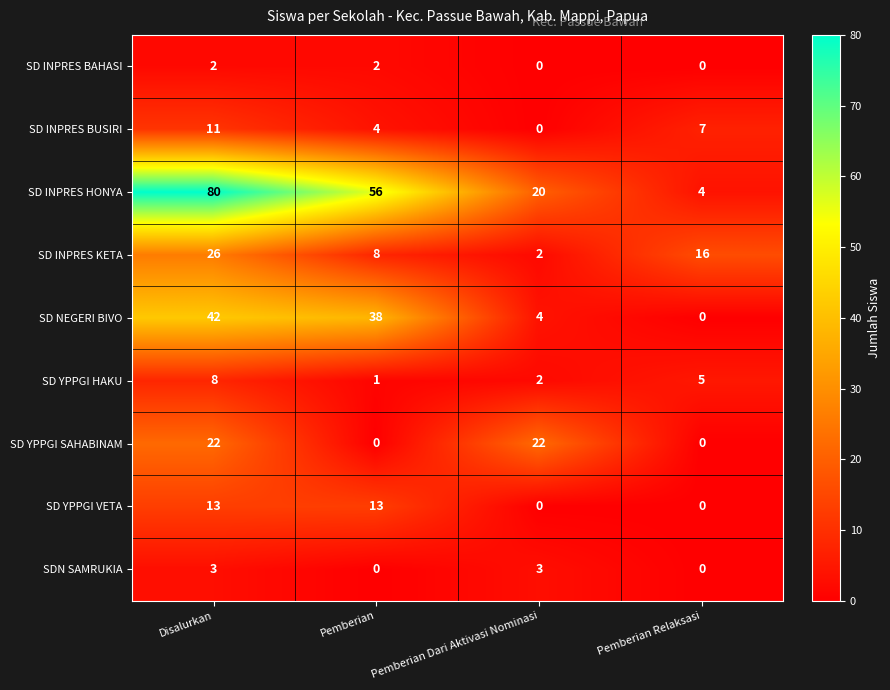

What is the difference between the highest and lowest values at Pemberian Relaksasi?

16